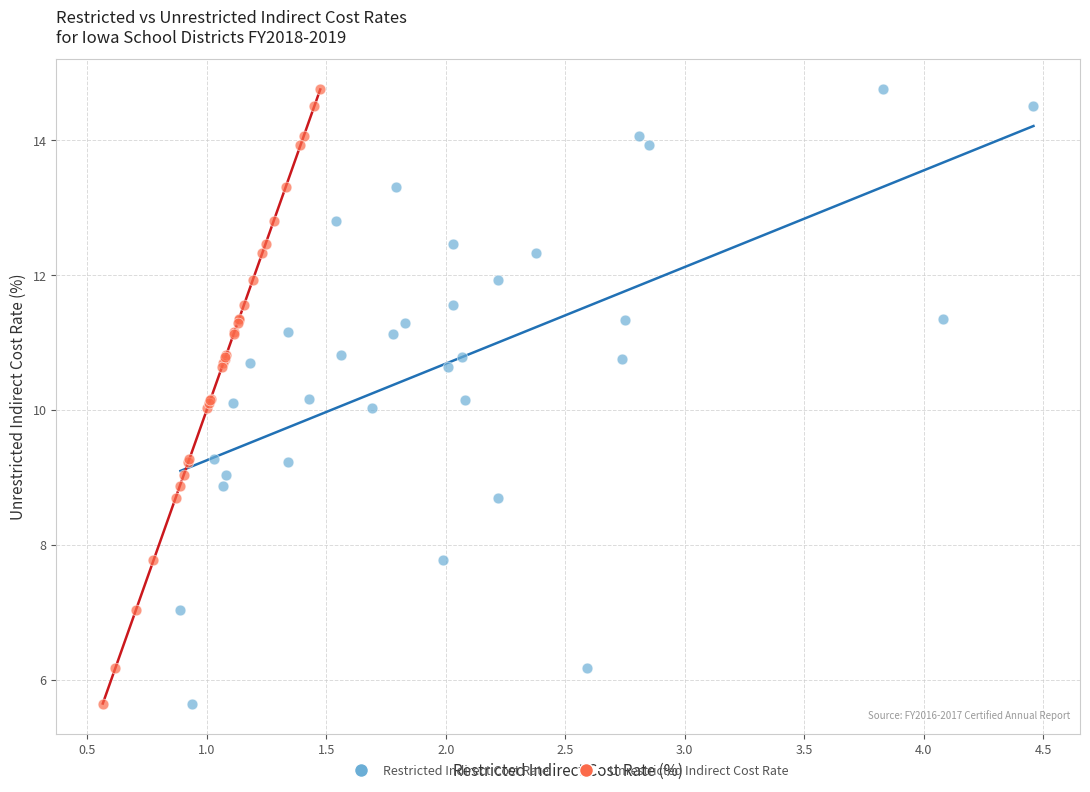

What are all the series names shown in the legend?

Restricted Indirect Cost Rate, Unrestricted Indirect Cost Rate